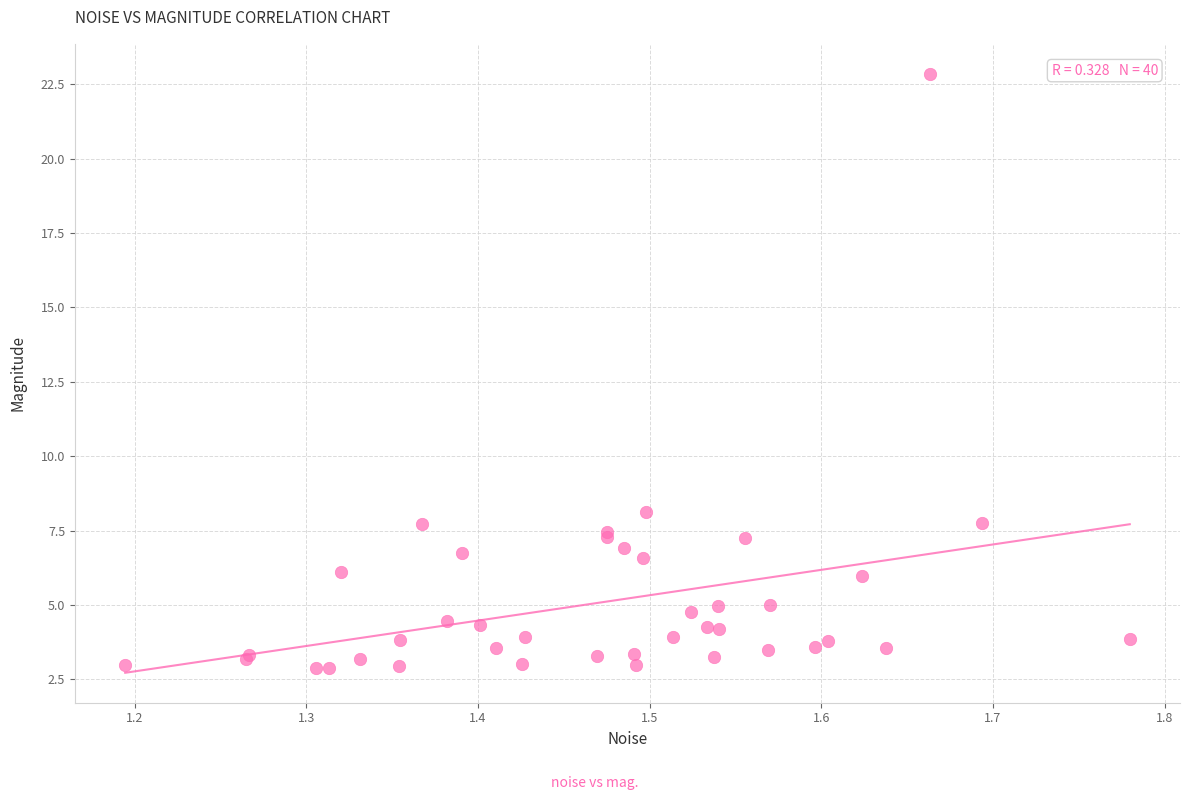

What Y value in the scatter plot is closest to 12?

8.1